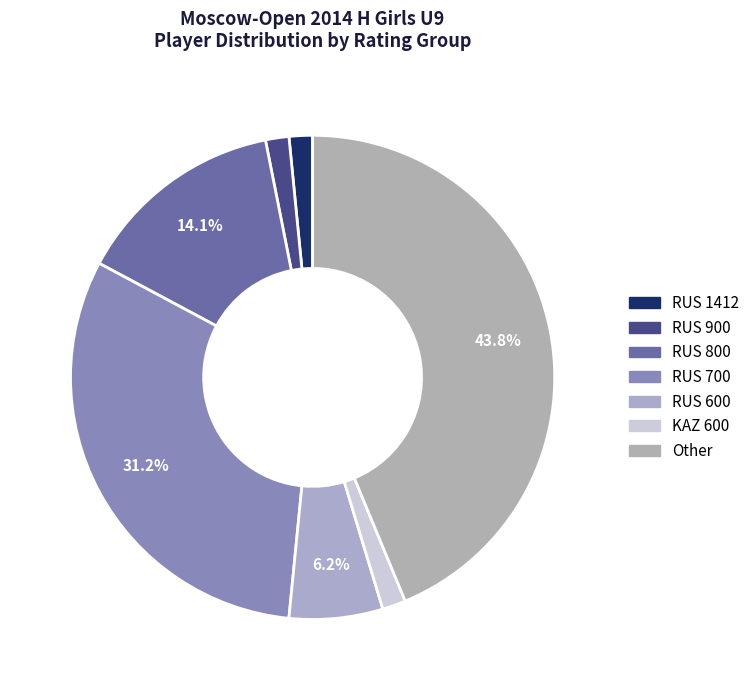

To the nearest percent, what is the difference between the largest and smallest slice percentages?

42%